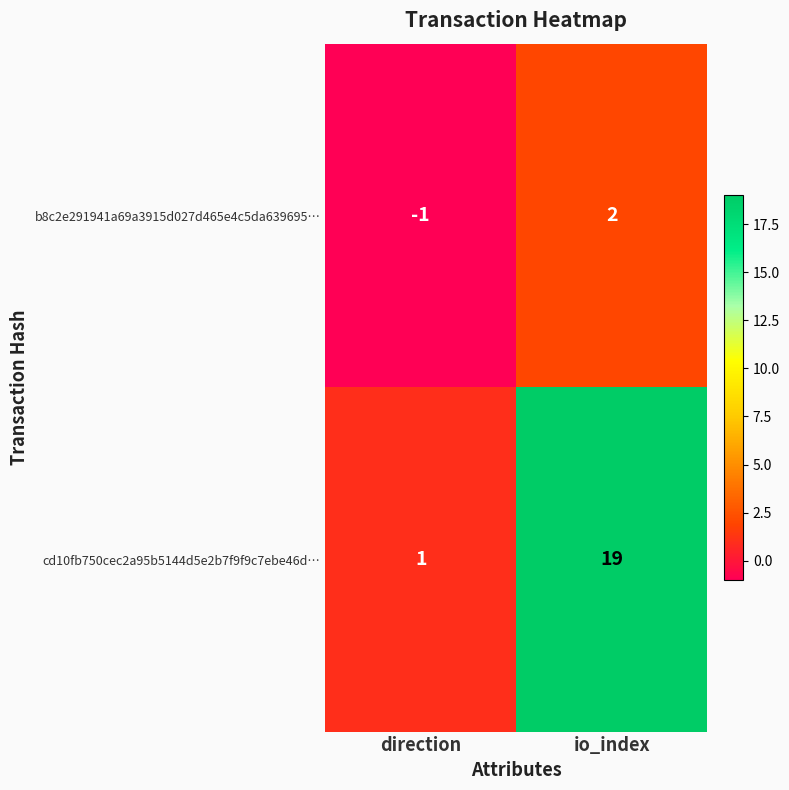

What is the sum of the cd10fb750cec2a95b5144d5e2b7f9f9c7ebe46d… values at io_index and direction?

20